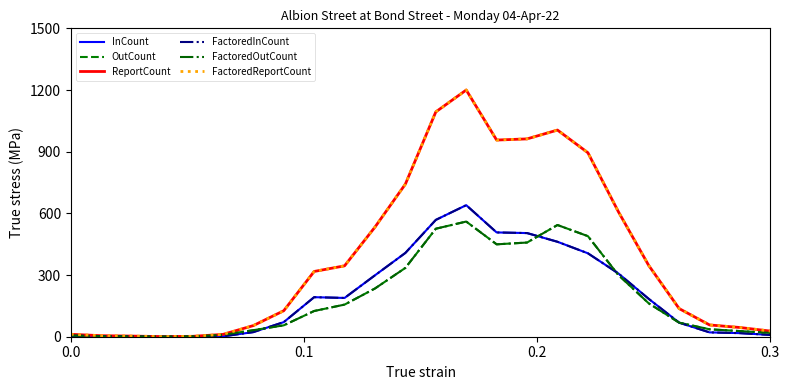

True or false: FactoredReportCount and OutCount intersect in this chart.

False